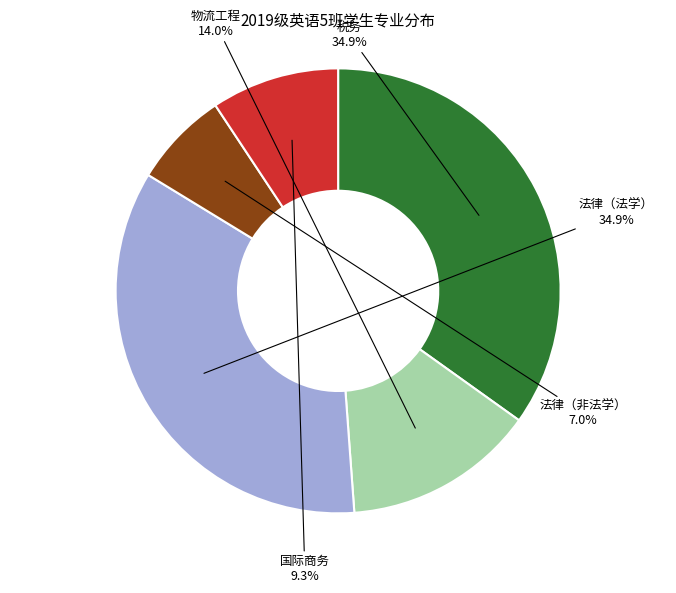

What percentage is NOT represented by 国际商务?

90.7%